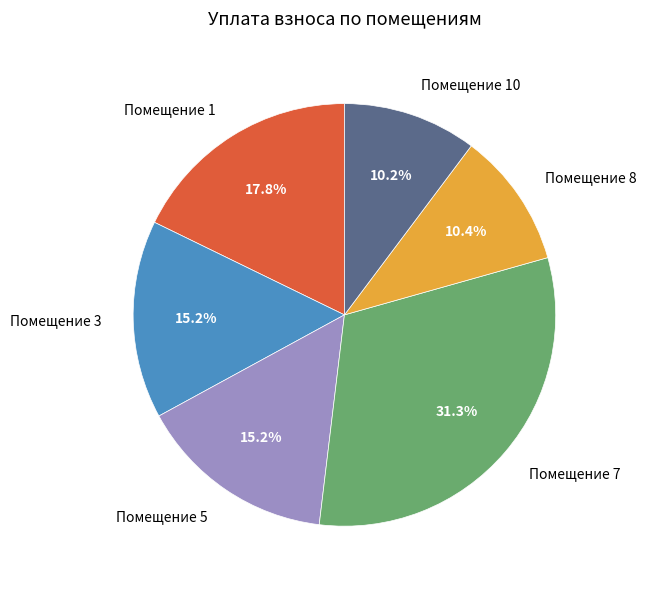

Does any single category account for the majority?

No